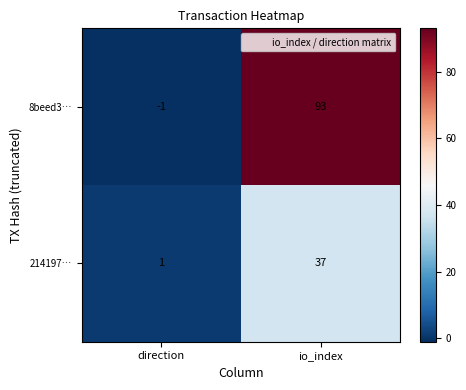

What is the difference between the 214197… values at io_index and direction?

36